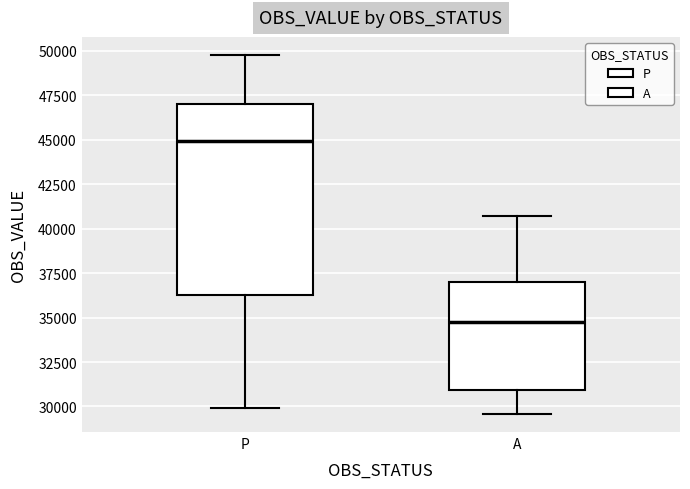

Which box has the lowest median line?

A